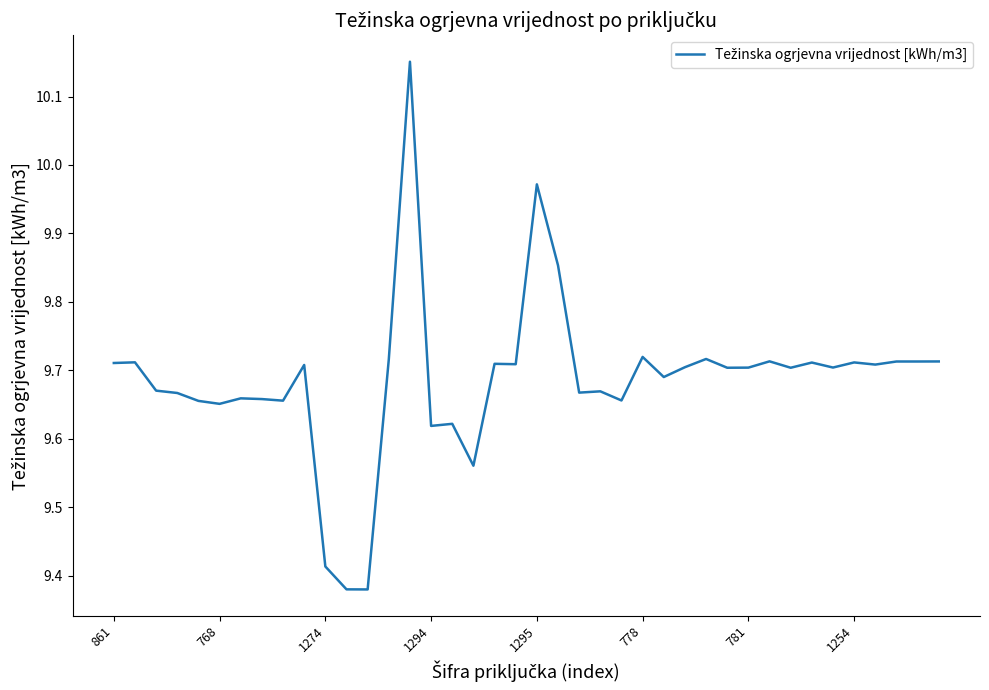

How many interior local valleys (lower than both neighbors) does the data have?

13